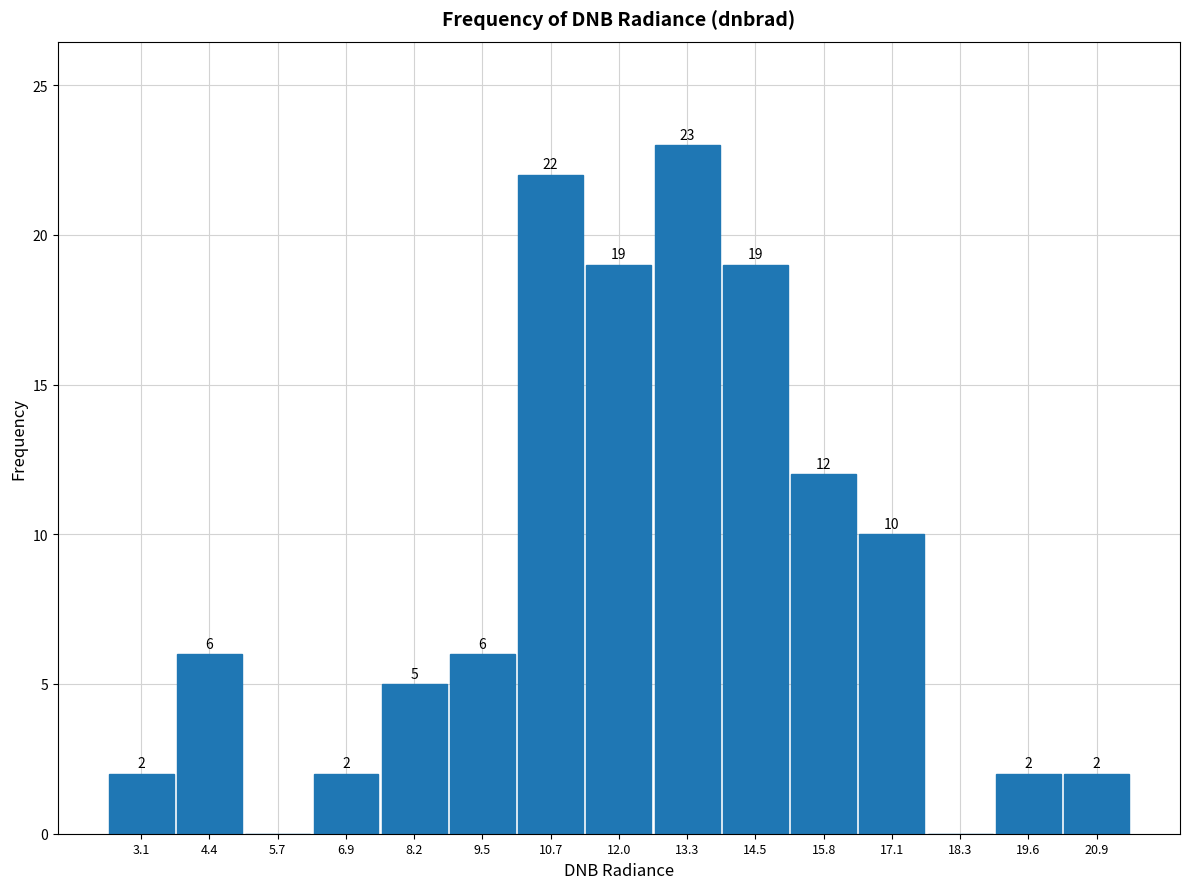

Which range on the x-axis has the tallest bar?

12.6 to 13.8